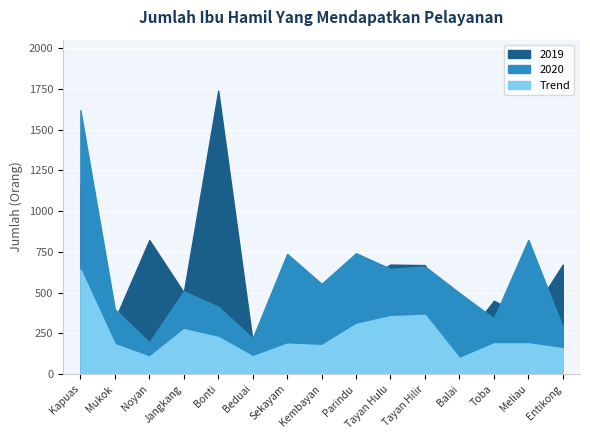

At how many categories does at least one series exceed 1203?

2